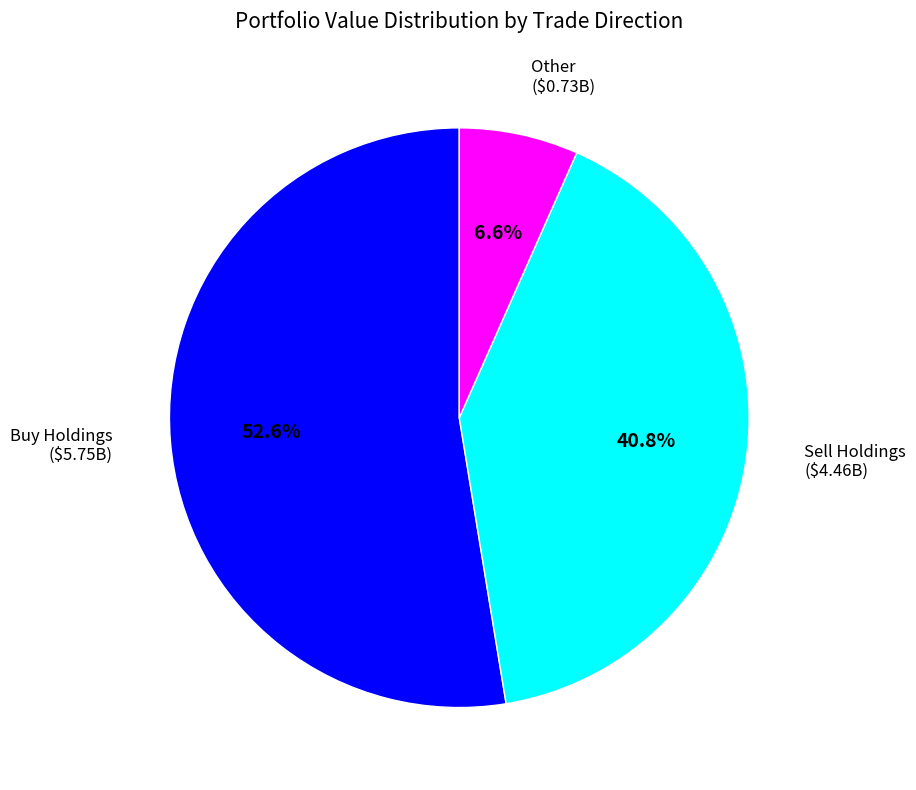

Is there a majority slice in this chart?

Yes